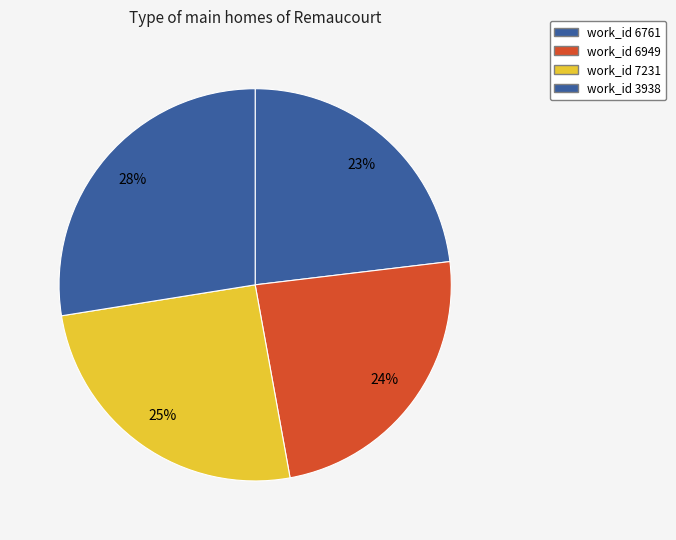

How many slices are in this pie chart?

4